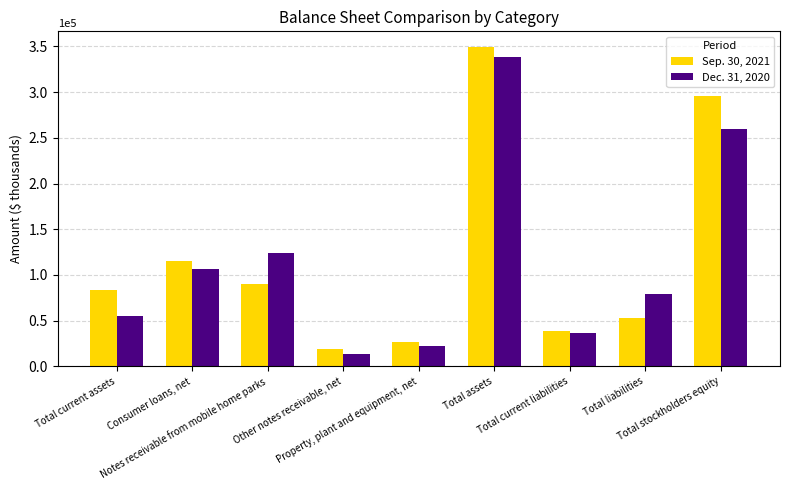

What is the label of the 3rd bar from the left?

Notes receivable from mobile home parks